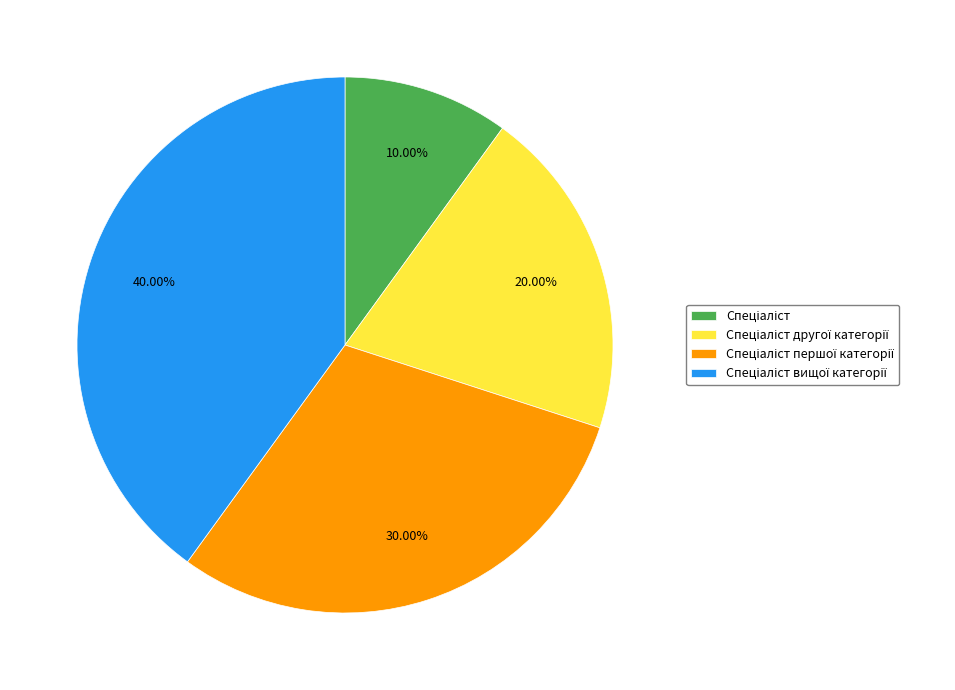

Is there a majority slice in this chart?

No